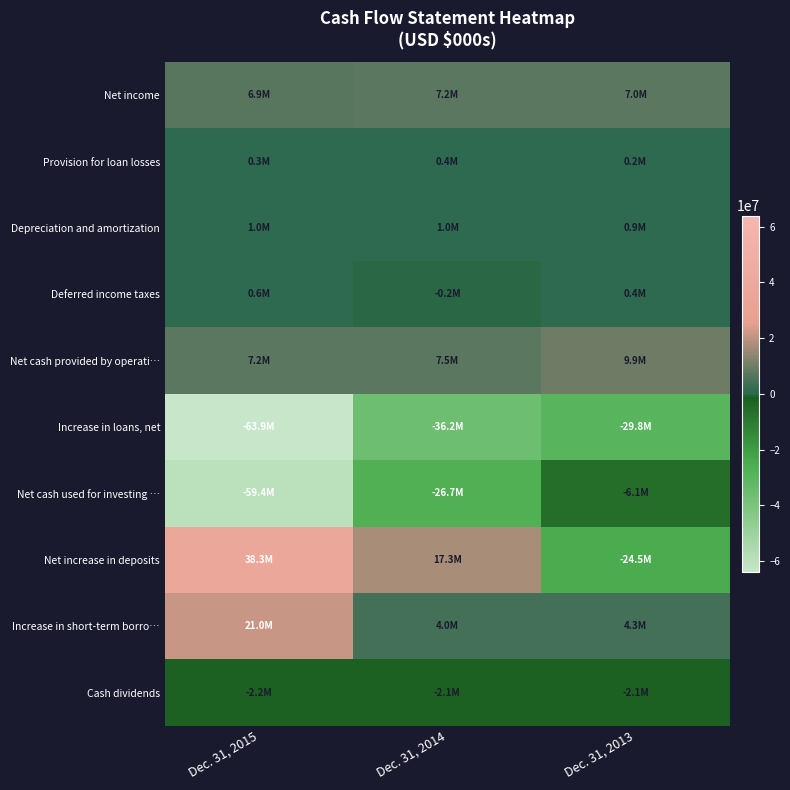

Reading left to right, what are all the values shown in this chart?

Net income: Dec. 31, 2015=6865000	Dec. 31, 2014=7180000	Dec. 31, 2013=7028000
Provision for loan losses: Dec. 31, 2015=315000	Dec. 31, 2014=370000	Dec. 31, 2013=196000
Depreciation and amortization: Dec. 31, 2015=1013000	Dec. 31, 2014=1049000	Dec. 31, 2013=891000
Deferred income taxes: Dec. 31, 2015=558000	Dec. 31, 2014=-154000	Dec. 31, 2013=423000
Net cash provided by operati…: Dec. 31, 2015=7182000	Dec. 31, 2014=7459000	Dec. 31, 2013=9897000
Increase in loans, net: Dec. 31, 2015=-63937000	Dec. 31, 2014=-36222000	Dec. 31, 2013=-29829000
Net cash used for investing …: Dec. 31, 2015=-59445000	Dec. 31, 2014=-26722000	Dec. 31, 2013=-6097000
Net increase in deposits: Dec. 31, 2015=38335000	Dec. 31, 2014=17276000	Dec. 31, 2013=-24499000
Increase in short-term borro…: Dec. 31, 2015=21017000	Dec. 31, 2014=3999000	Dec. 31, 2013=4271000
Cash dividends: Dec. 31, 2015=-2153000	Dec. 31, 2014=-2121000	Dec. 31, 2013=-2097000